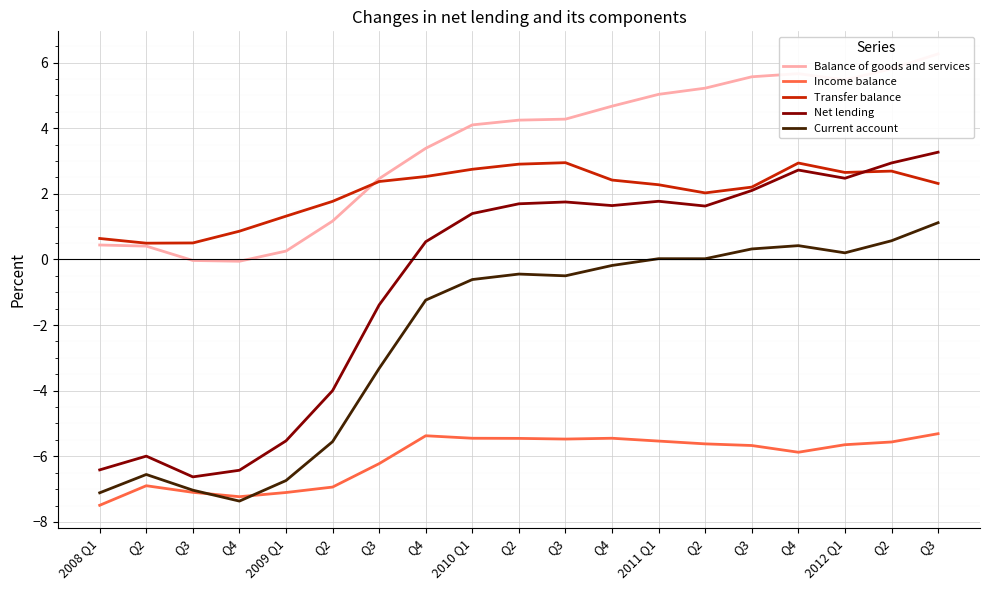

How many lines are shown in the chart?

5